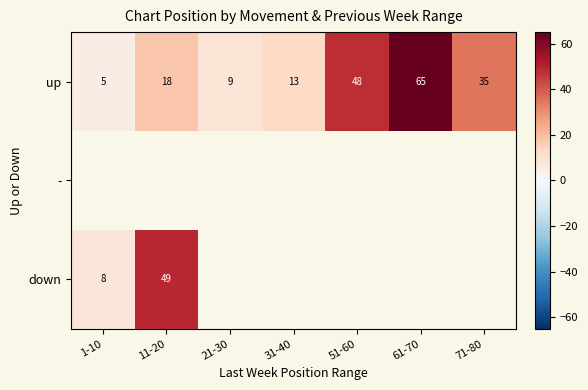

At how many categories does at least one series exceed 58?

1